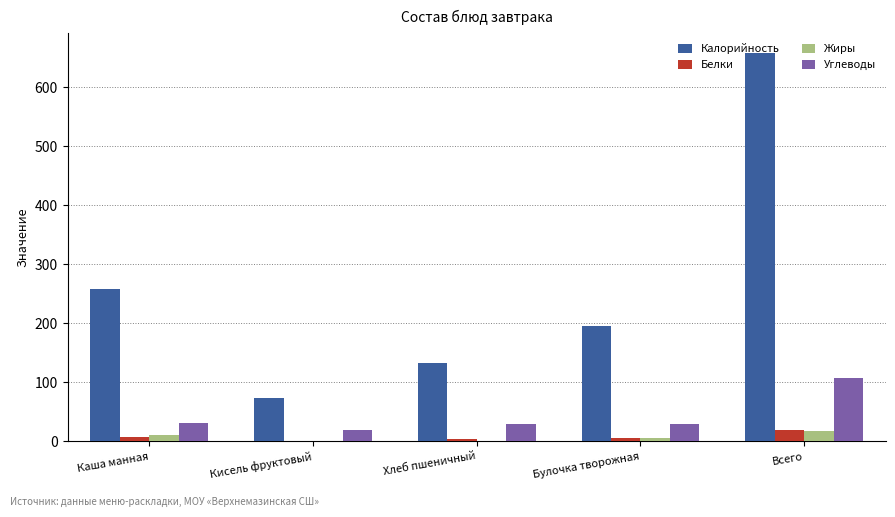

What is the highest value of the Углеводы series?

108.2